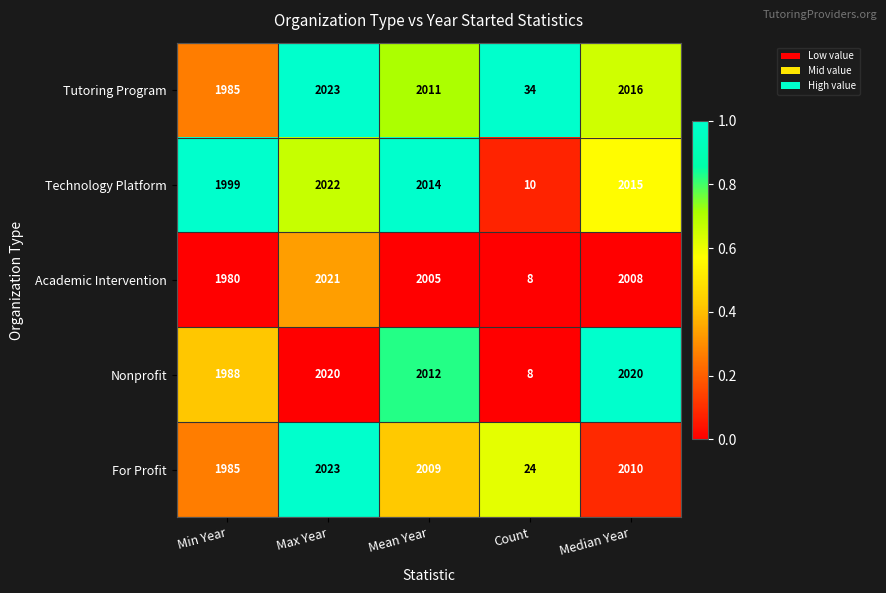

Which category has the lowest value in the For Profit series?

Count